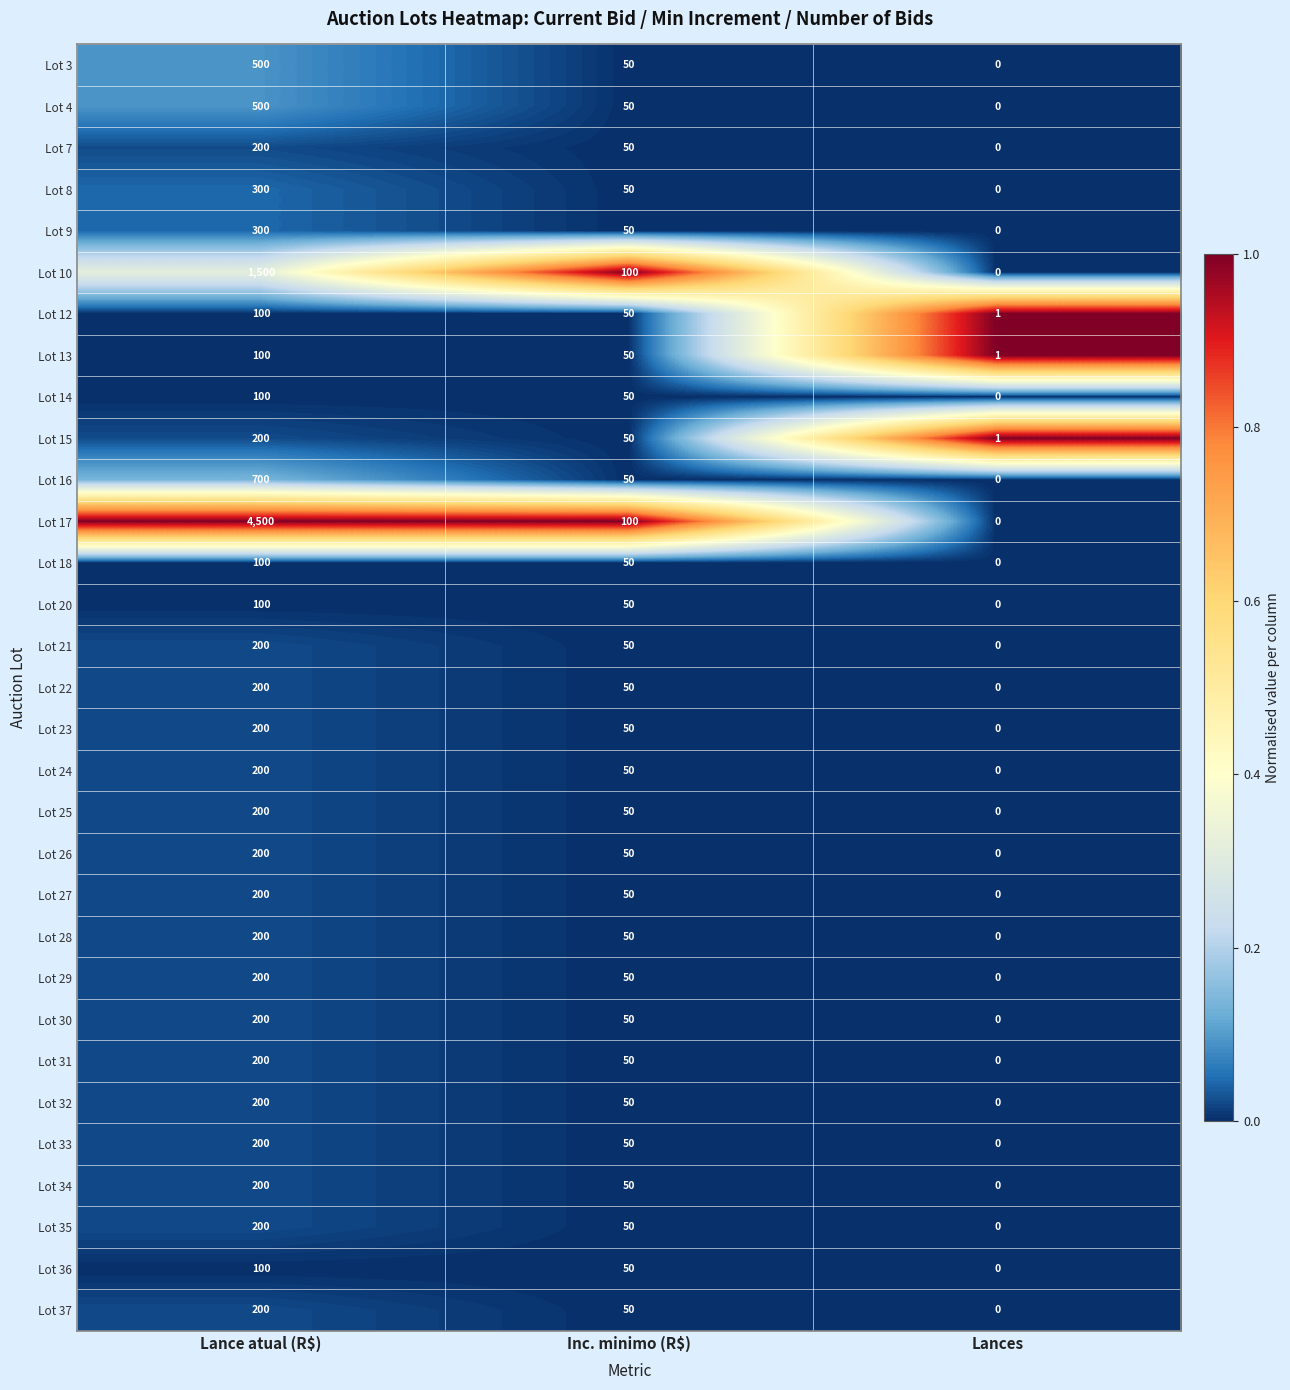

True or false: Lot 23 has a value of 200 at Lance atual (R$).

True